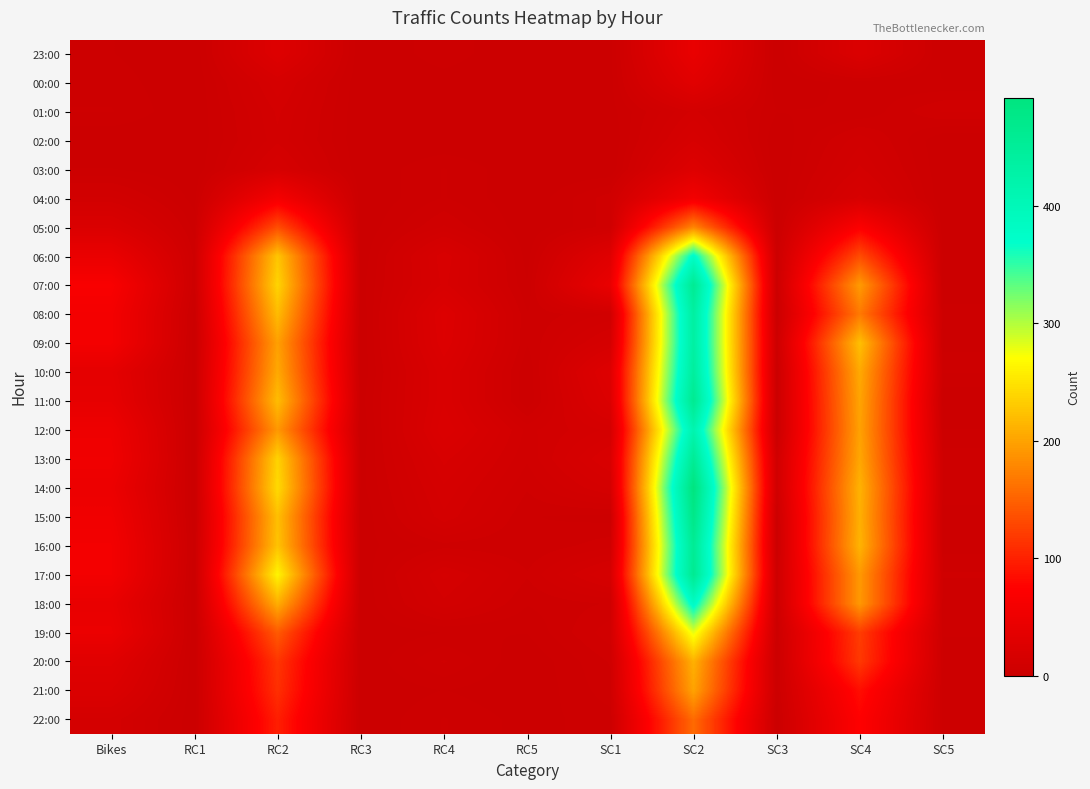

Reading right to left, what are all the values shown in this chart?

23:00: SC5=1	SC4=23	SC3=0	SC2=43	SC1=1	RC5=0	RC4=3	RC3=0	RC2=27	RC1=0	Bikes=2
00:00: SC5=2	SC4=3	SC3=0	SC2=32	SC1=1	RC5=0	RC4=1	RC3=0	RC2=15	RC1=0	Bikes=3
01:00: SC5=8	SC4=2	SC3=2	SC2=12	SC1=1	RC5=0	RC4=0	RC3=0	RC2=12	RC1=0	Bikes=4
02:00: SC5=0	SC4=9	SC3=0	SC2=17	SC1=0	RC5=0	RC4=0	RC3=0	RC2=11	RC1=0	Bikes=0
03:00: SC5=0	SC4=12	SC3=0	SC2=27	SC1=0	RC5=0	RC4=4	RC3=0	RC2=16	RC1=0	Bikes=2
04:00: SC5=0	SC4=18	SC3=0	SC2=57	SC1=7	RC5=0	RC4=4	RC3=0	RC2=60	RC1=1	Bikes=10
05:00: SC5=0	SC4=70	SC3=0	SC2=177	SC1=7	RC5=0	RC4=8	RC3=0	RC2=134	RC1=3	Bikes=22
06:00: SC5=1	SC4=133	SC3=2	SC2=378	SC1=30	RC5=1	RC4=19	RC3=0	RC2=227	RC1=5	Bikes=45
07:00: SC5=0	SC4=194	SC3=2	SC2=460	SC1=44	RC5=2	RC4=18	RC3=1	RC2=238	RC1=4	Bikes=66
08:00: SC5=3	SC4=168	SC3=0	SC2=438	SC1=8	RC5=4	RC4=26	RC3=0	RC2=219	RC1=1	Bikes=59
09:00: SC5=1	SC4=222	SC3=3	SC2=436	SC1=15	RC5=4	RC4=25	RC3=0	RC2=198	RC1=0	Bikes=59
10:00: SC5=4	SC4=205	SC3=0	SC2=444	SC1=28	RC5=2	RC4=21	RC3=0	RC2=205	RC1=1	Bikes=37
11:00: SC5=0	SC4=201	SC3=0	SC2=463	SC1=24	RC5=2	RC4=21	RC3=1	RC2=220	RC1=0	Bikes=40
12:00: SC5=2	SC4=199	SC3=0	SC2=416	SC1=14	RC5=9	RC4=23	RC3=0	RC2=192	RC1=0	Bikes=51
13:00: SC5=5	SC4=203	SC3=7	SC2=456	SC1=20	RC5=8	RC4=18	RC3=1	RC2=237	RC1=0	Bikes=54
14:00: SC5=5	SC4=212	SC3=7	SC2=492	SC1=14	RC5=6	RC4=15	RC3=1	RC2=243	RC1=0	Bikes=48
15:00: SC5=3	SC4=210	SC3=2	SC2=477	SC1=3	RC5=4	RC4=13	RC3=0	RC2=222	RC1=0	Bikes=54
16:00: SC5=3	SC4=213	SC3=1	SC2=458	SC1=7	RC5=4	RC4=5	RC3=1	RC2=225	RC1=1	Bikes=58
17:00: SC5=6	SC4=192	SC3=4	SC2=462	SC1=16	RC5=6	RC4=14	RC3=0	RC2=263	RC1=0	Bikes=58
18:00: SC5=4	SC4=192	SC3=3	SC2=382	SC1=6	RC5=4	RC4=11	RC3=0	RC2=209	RC1=0	Bikes=43
19:00: SC5=4	SC4=121	SC3=2	SC2=280	SC1=9	RC5=2	RC4=2	RC3=0	RC2=144	RC1=0	Bikes=47
20:00: SC5=3	SC4=118	SC3=1	SC2=211	SC1=6	RC5=0	RC4=6	RC3=0	RC2=116	RC1=0	Bikes=30
21:00: SC5=3	SC4=85	SC3=2	SC2=200	SC1=5	RC5=0	RC4=2	RC3=0	RC2=111	RC1=0	Bikes=23
22:00: SC5=3	SC4=74	SC3=0	SC2=157	SC1=3	RC5=1	RC4=4	RC3=0	RC2=98	RC1=0	Bikes=13